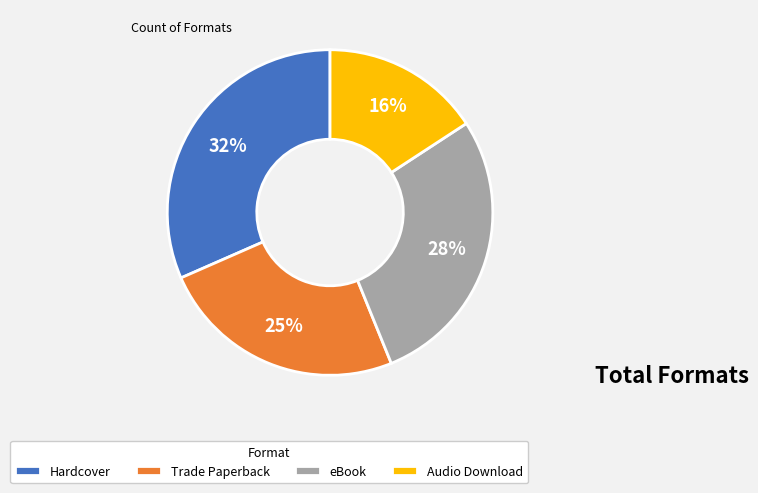

What is the ratio of the value at Trade Paperback to the value at Hardcover?

0.8